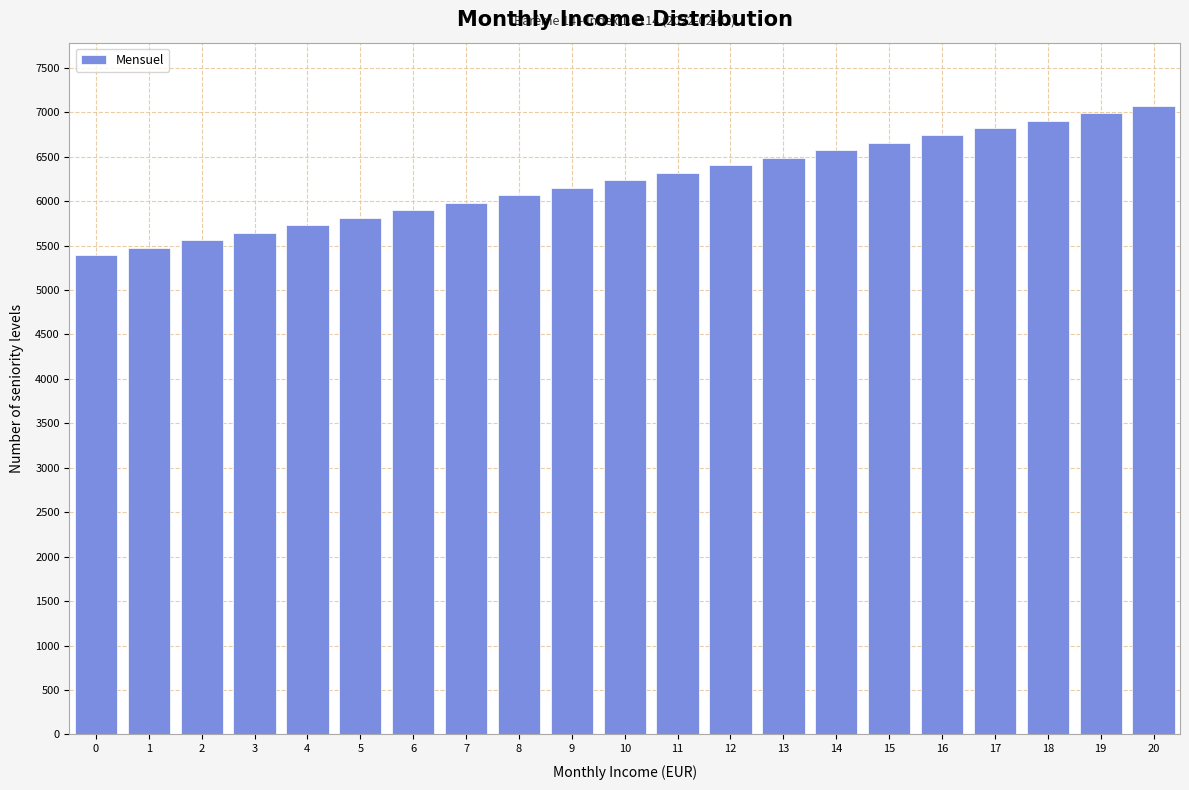

Reading right to left, list all the values displayed in this chart.

7076.1	6991.9	6907.6	6823.4	6739.1	6655.0	6570.6	6486.4	6402.1	6318.0	6233.8	6149.5	6065.2	5981.0	5896.8	5812.5	5728.2	5644.0	5559.7	5475.6	5391.4